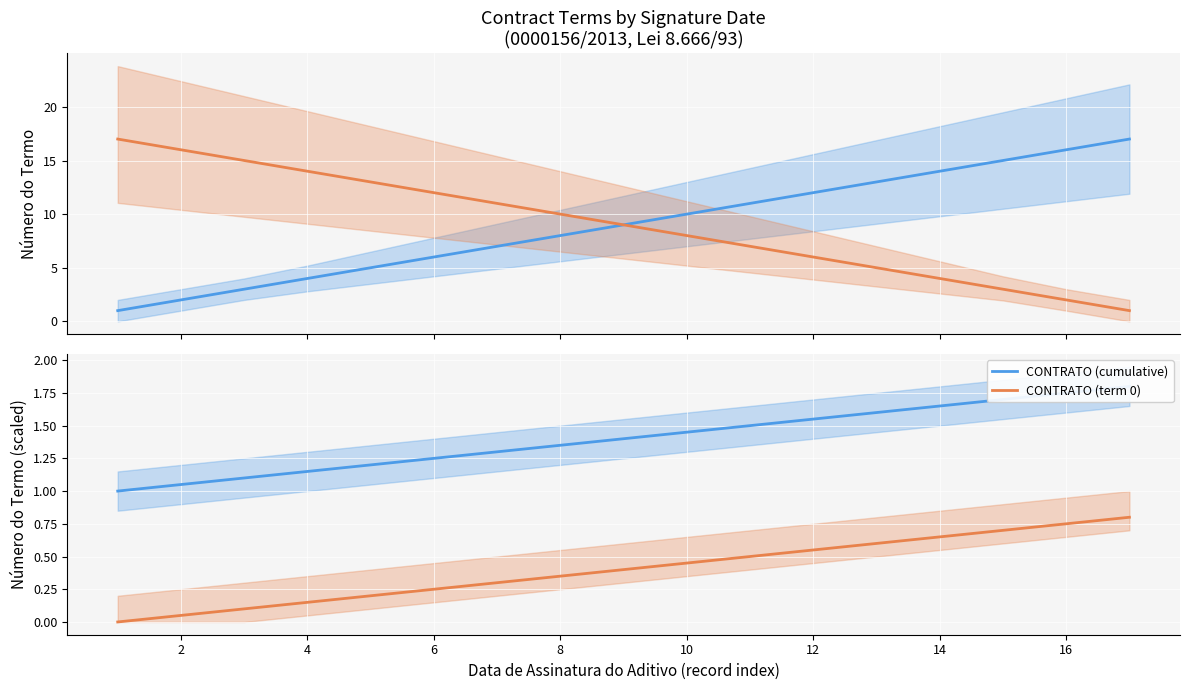

True or false: CONTRATO (cumulative) has more than 1 points higher than both neighbors.

False